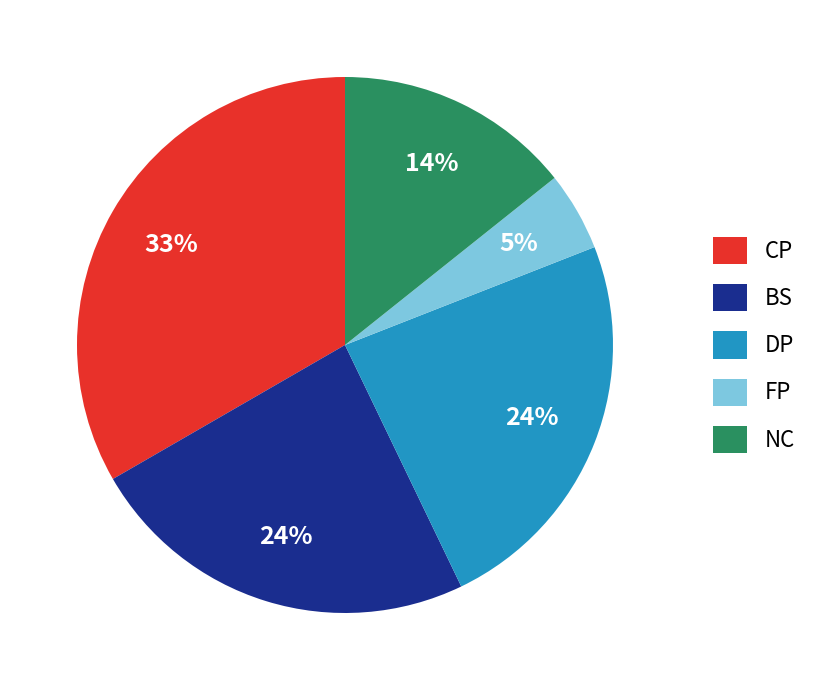

To the nearest percent, what is the average slice percentage?

20%